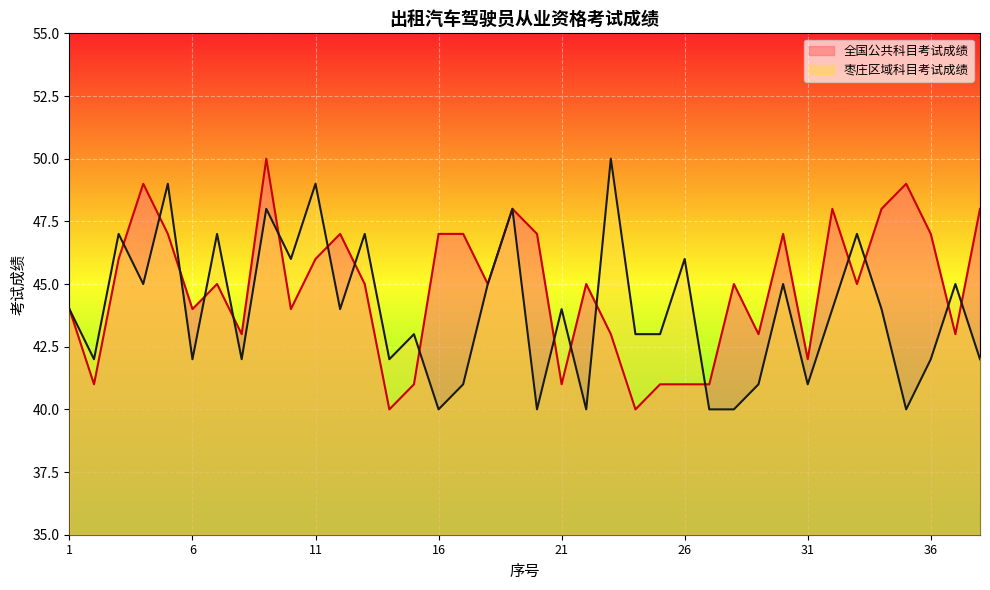

Which category has the lowest value in the 全国公共科目考试成绩 series?

14